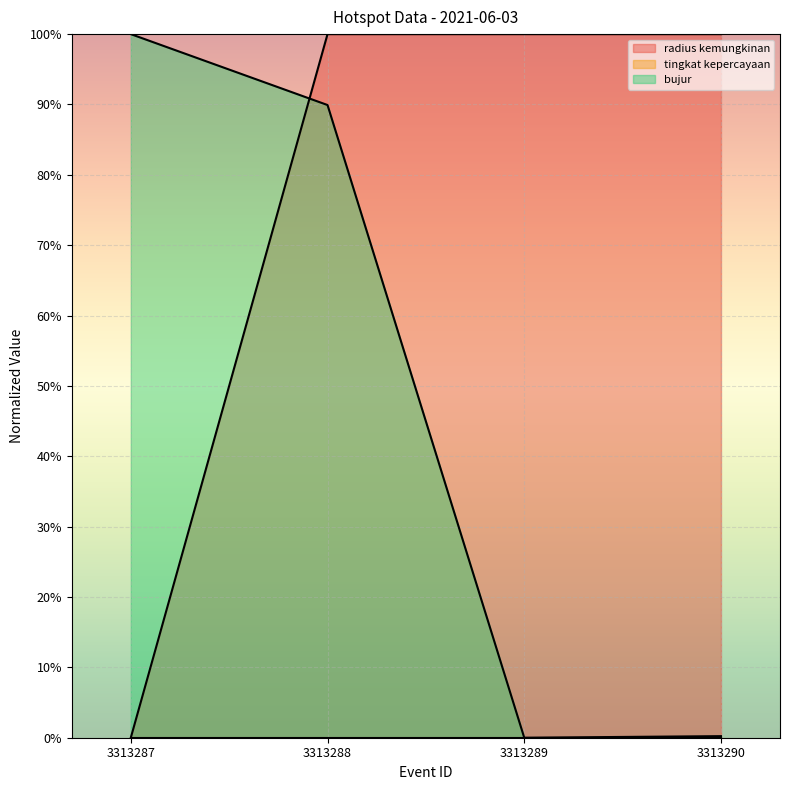

What is the maximum value shown in the chart?

100.0